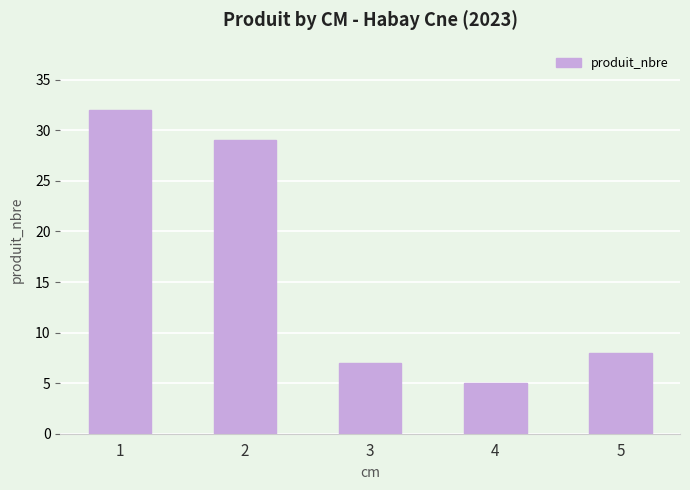

The value at 4 is 8. True or false?

False